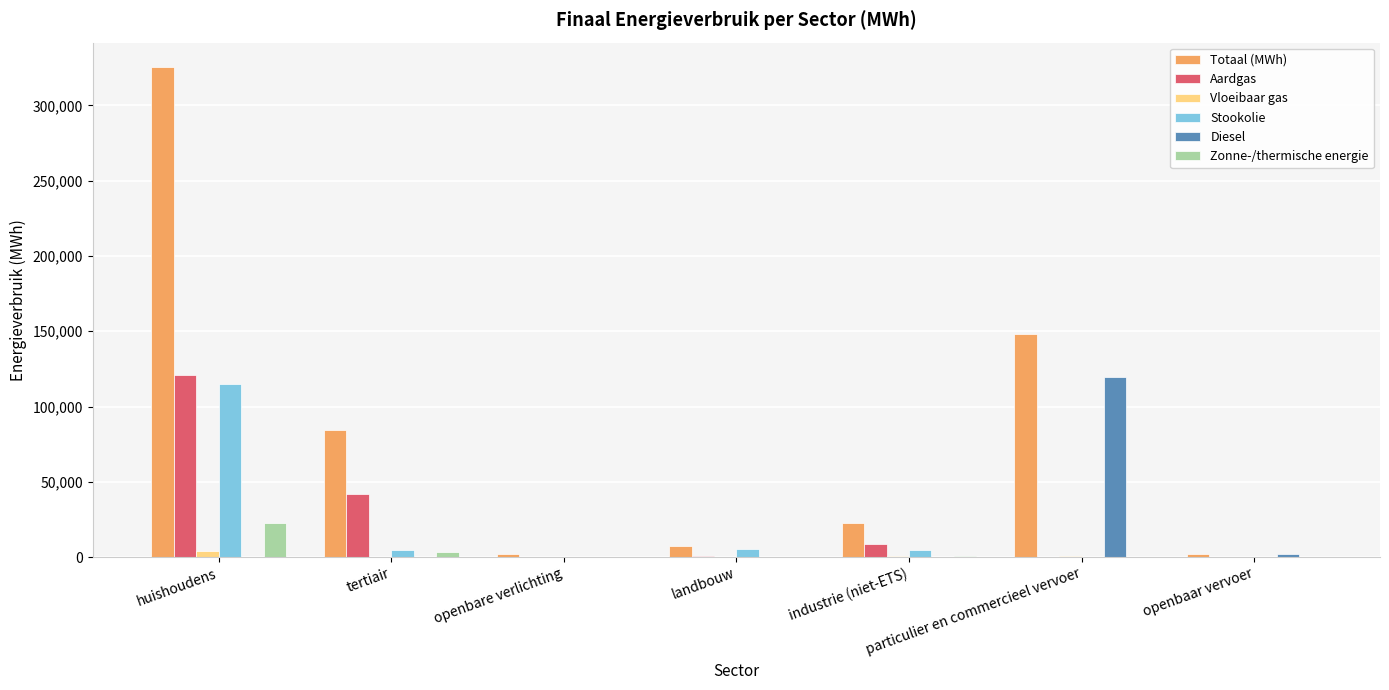

Where is Aardgas nearest to the value 60488?

tertiair